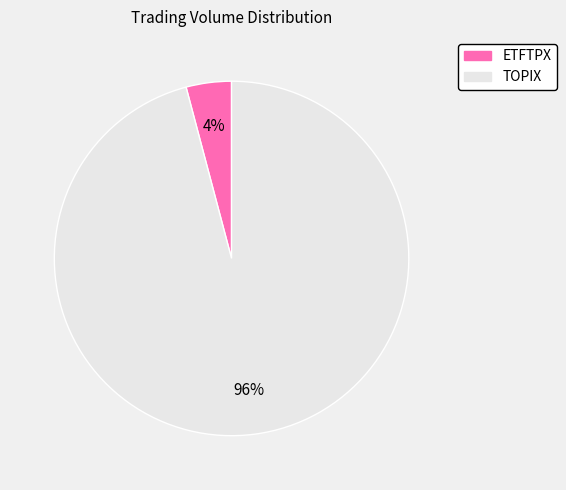

How many slices are in this pie chart?

2